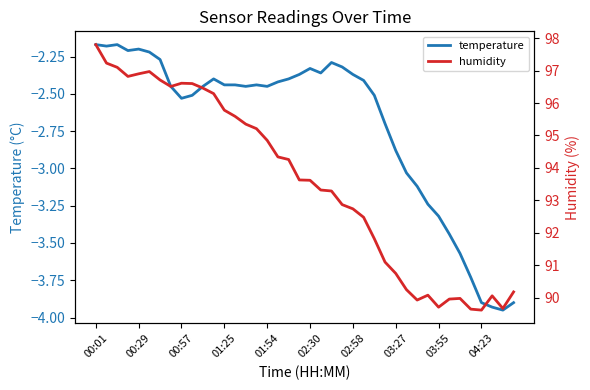

At how many categories does at least one series exceed 24?

40